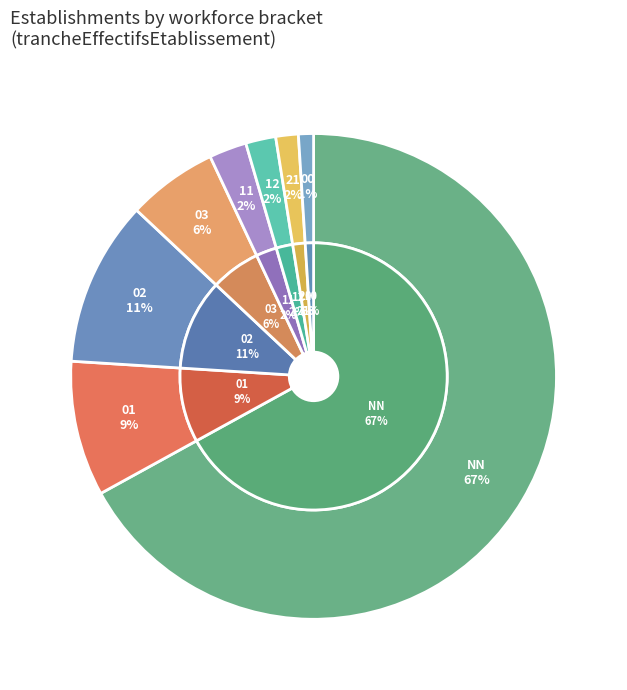

Rank the categories by value from lowest to highest.

00, 21, 12, 11, 03, 01, 02, NN